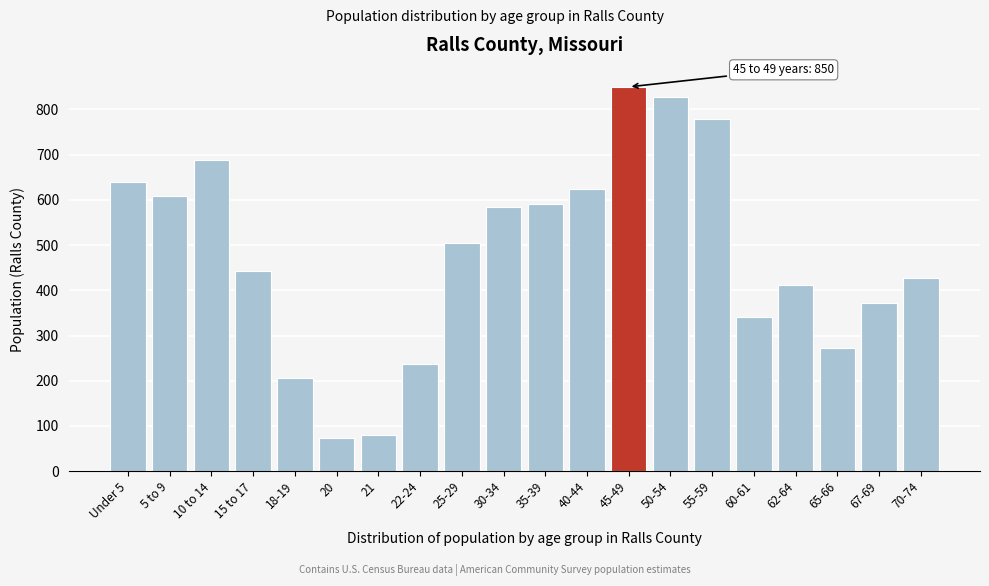

Reading left to right, transcribe all the data shown in this chart.

639	608	689	442	206	74	81	236	504	584	592	625	850	828	779	342	412	272	372	427